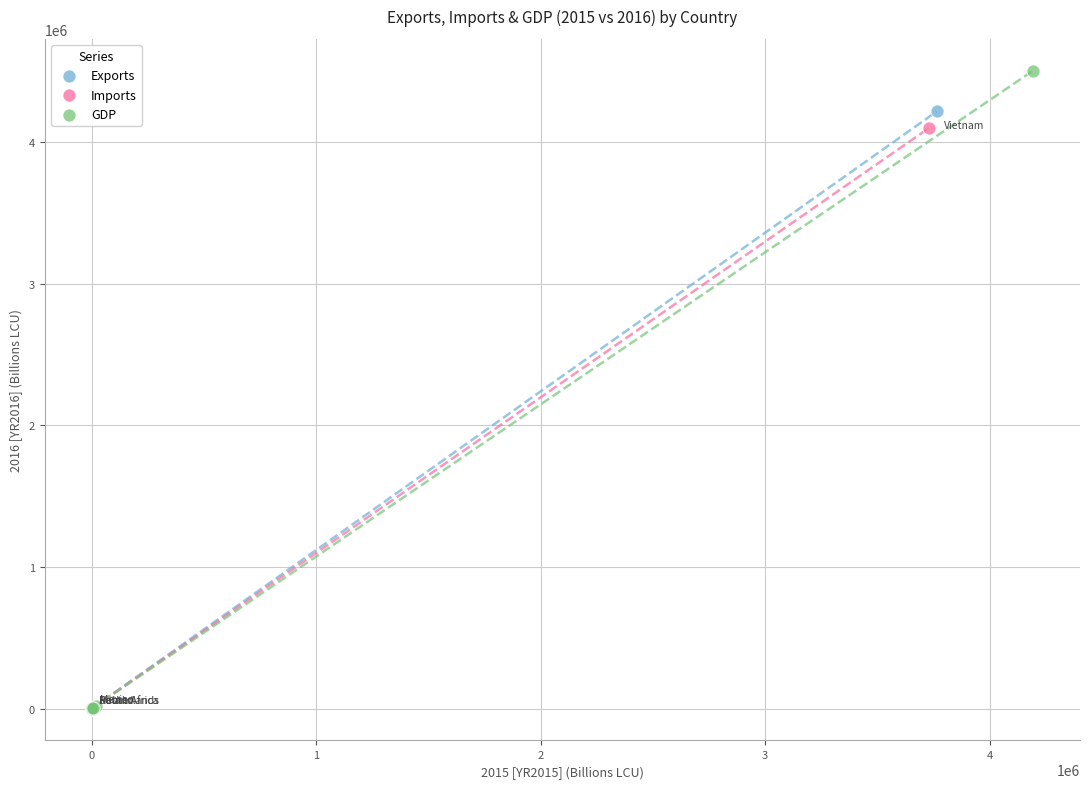

Which series contains the highest Y value?

GDP